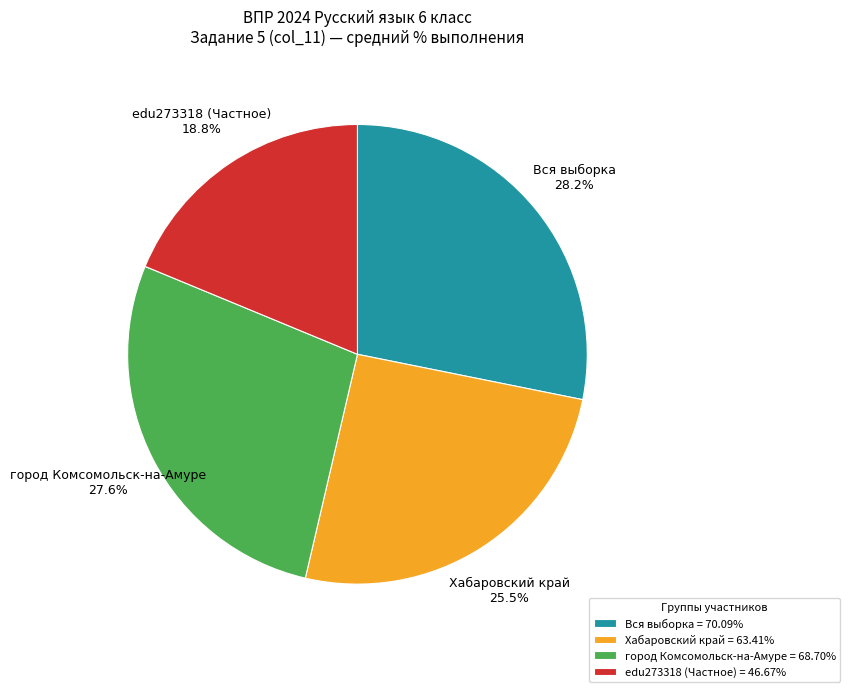

What is the smallest slice in the pie chart?

edu273318 (Частное)